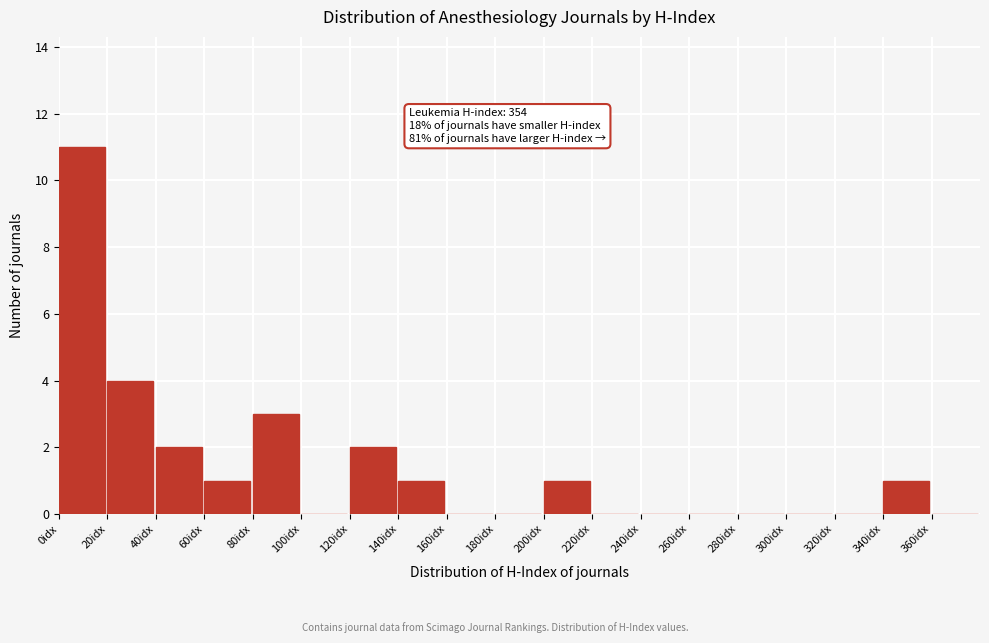

Which range on the x-axis has the tallest bar?

0 to 20